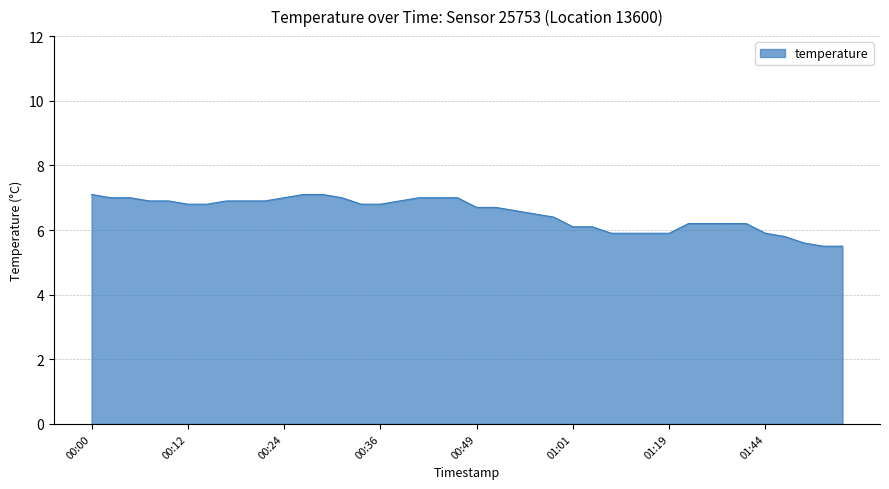

What is the greatest value displayed?

7.1